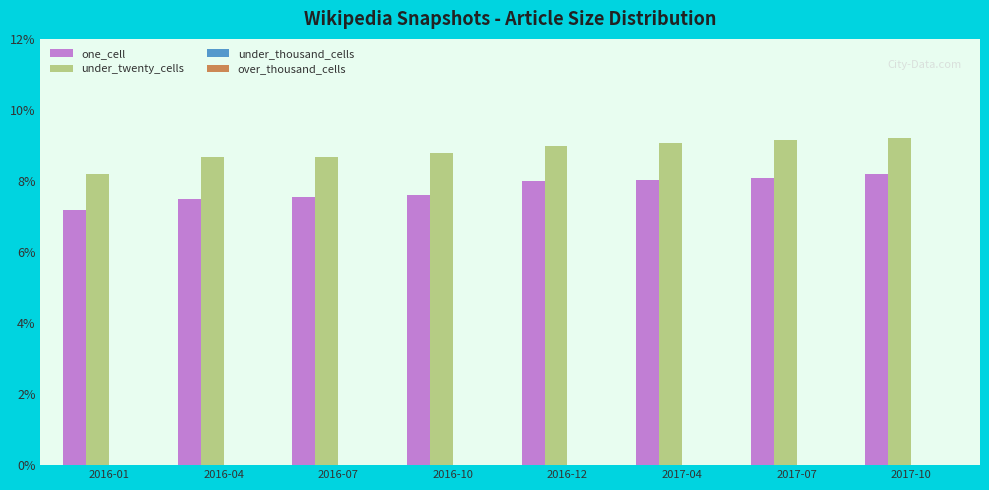

Which series has the widest spread of values?

under_twenty_cells